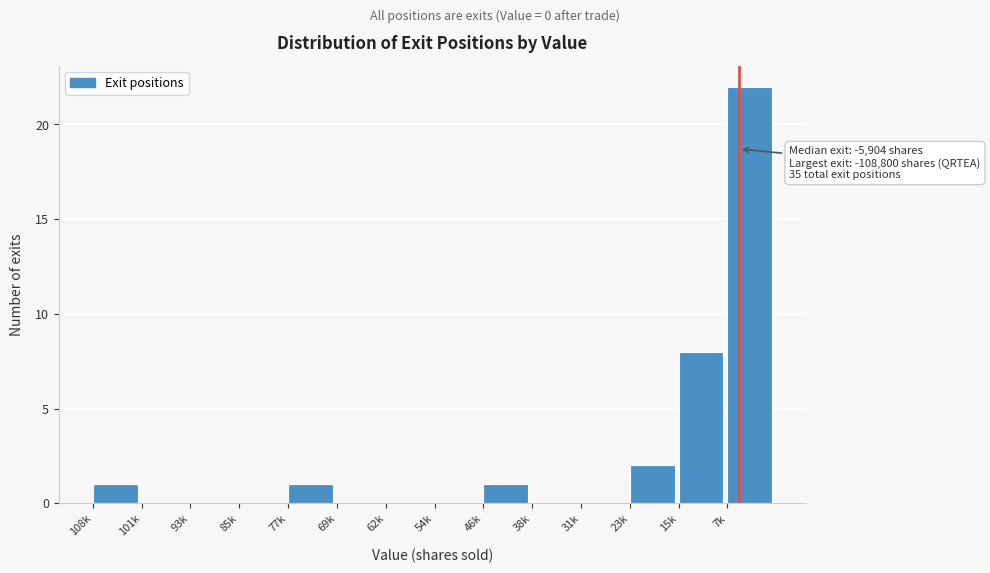

Reading left to right, extract all data points from this chart.

108k=1	101k=0	93k=0	85k=0	77k=1	69k=0	62k=0	54k=0	46k=1	38k=0	31k=0	23k=2	15k=8	7k=22